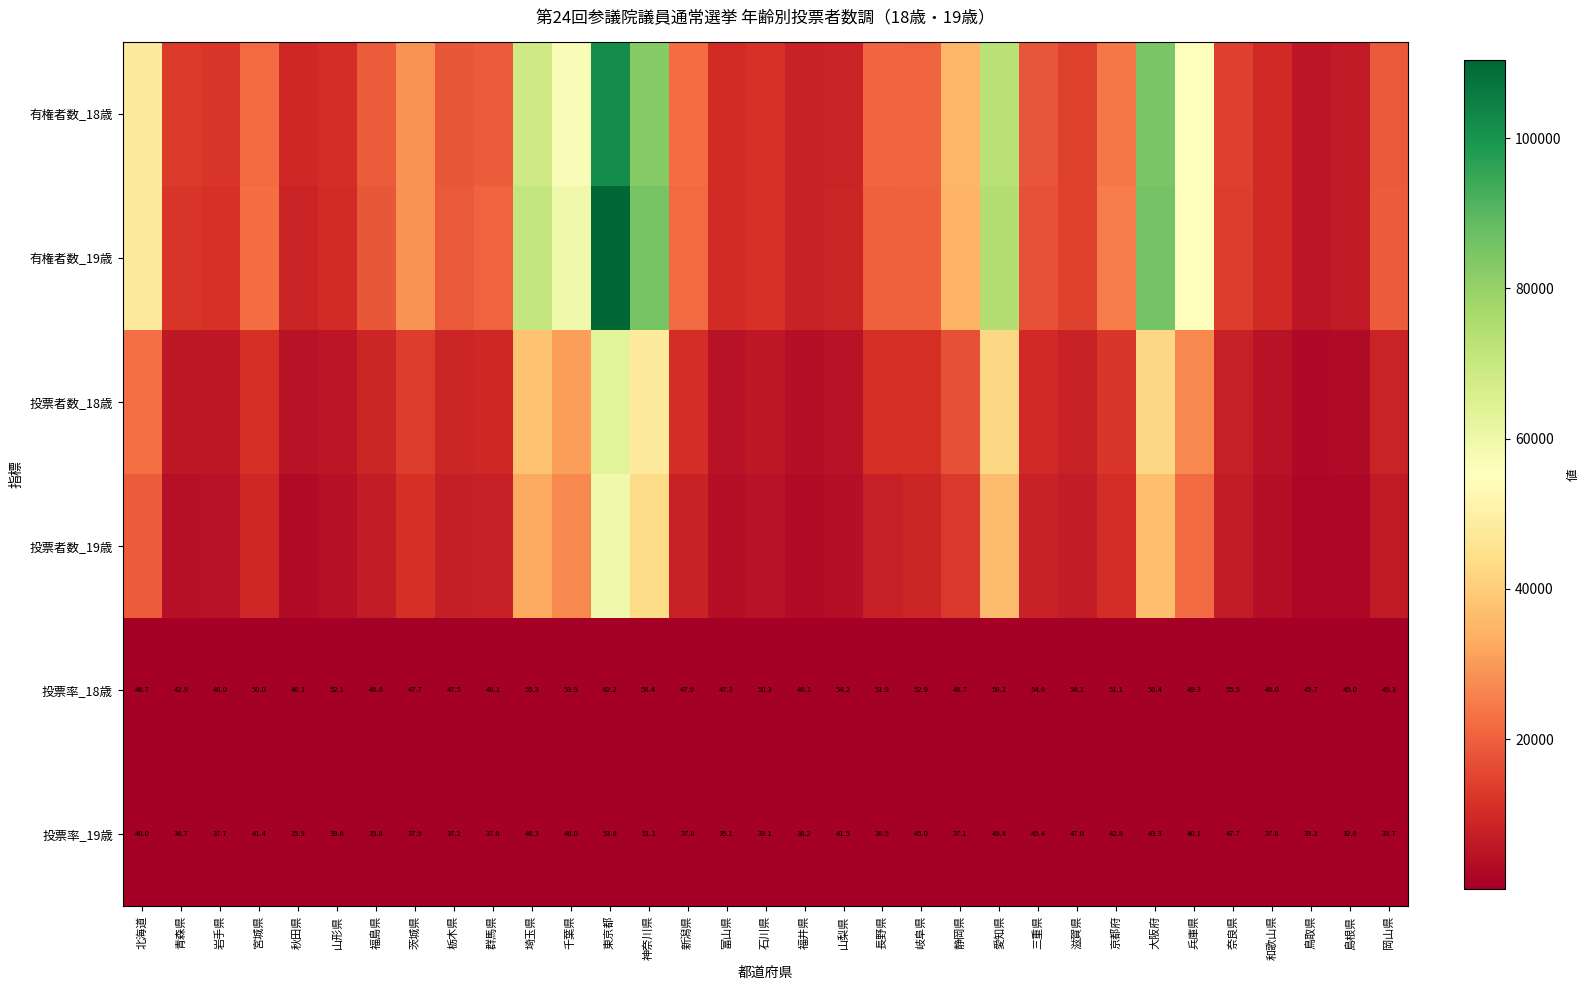

Is it true that 投票率_18歳 equals 48.1 at 群馬県?

True